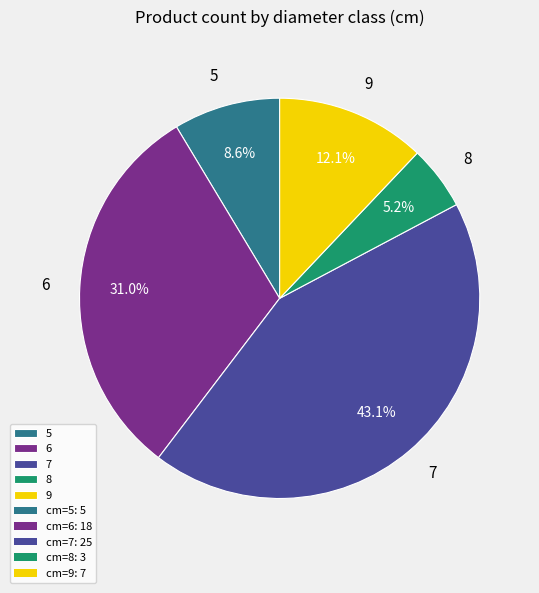

To the nearest percent, what percentage of the pie is 9?

12%